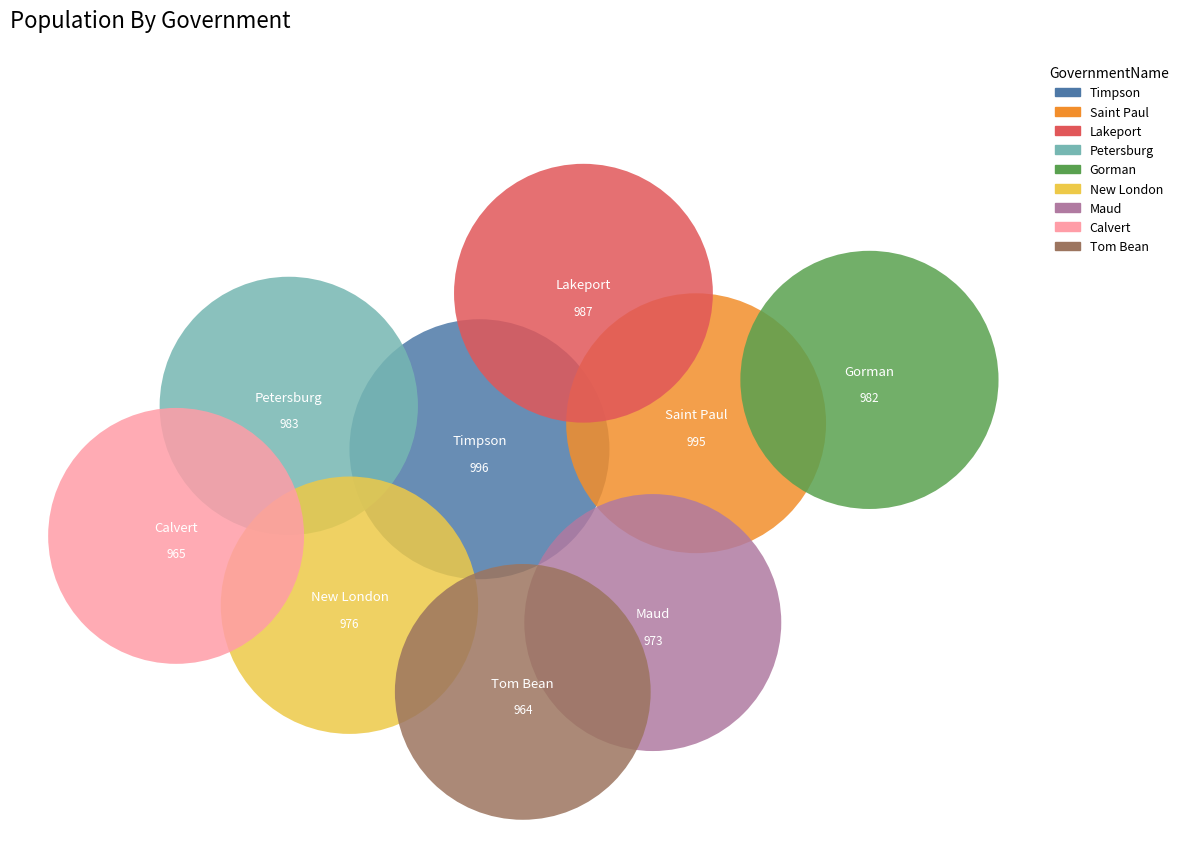

Count the number of slices in the pie.

9